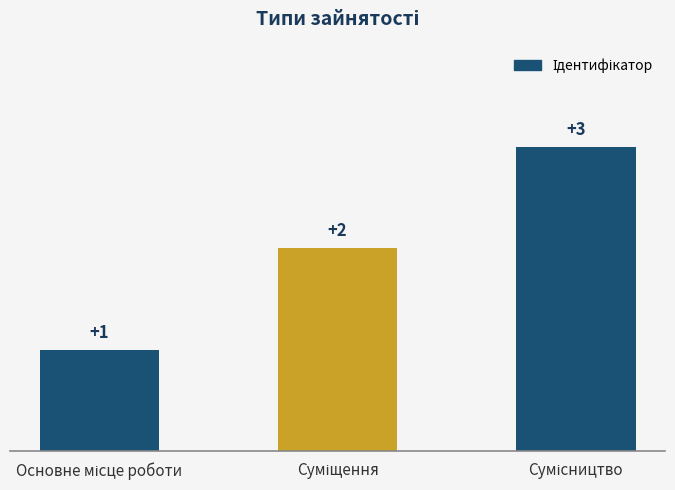

What is the value of the 2nd bar from the left?

2